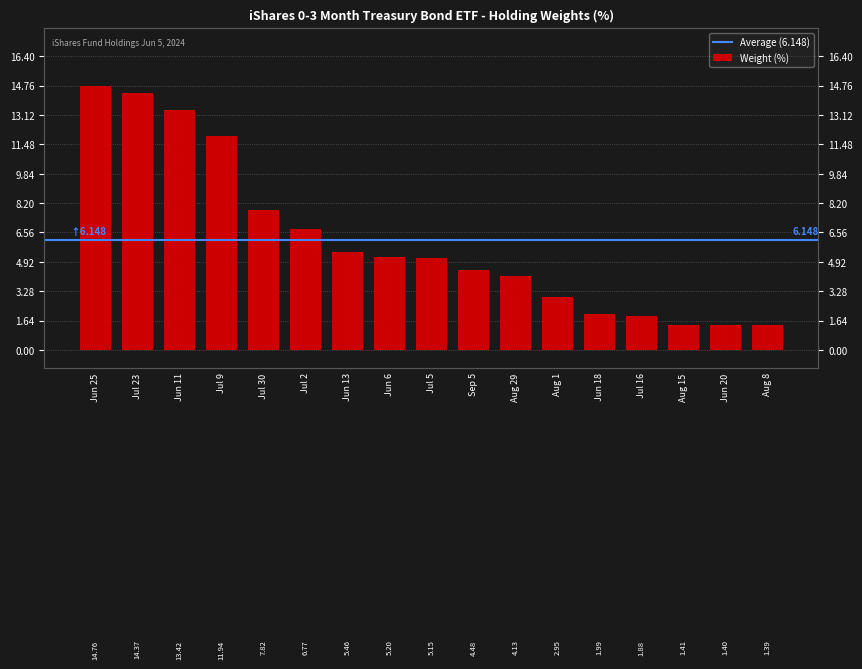

What is the greatest value displayed?

14.8